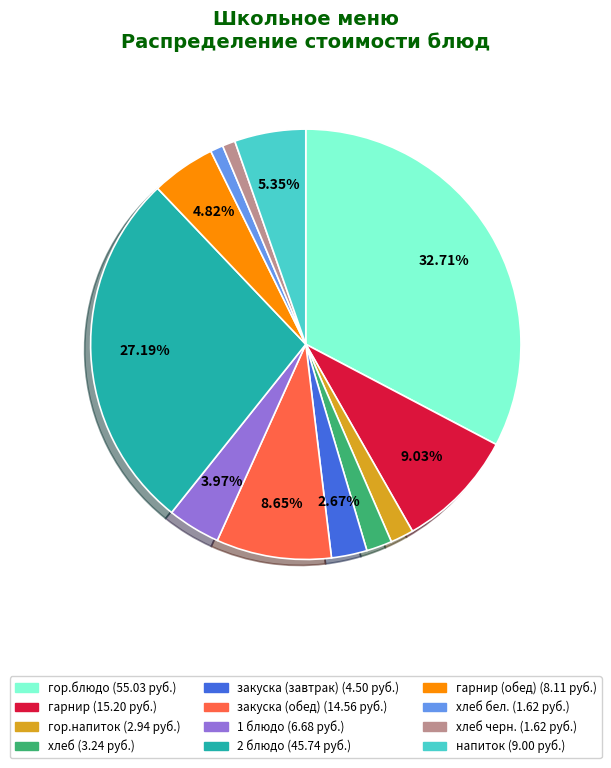

Does any single category account for the majority?

No